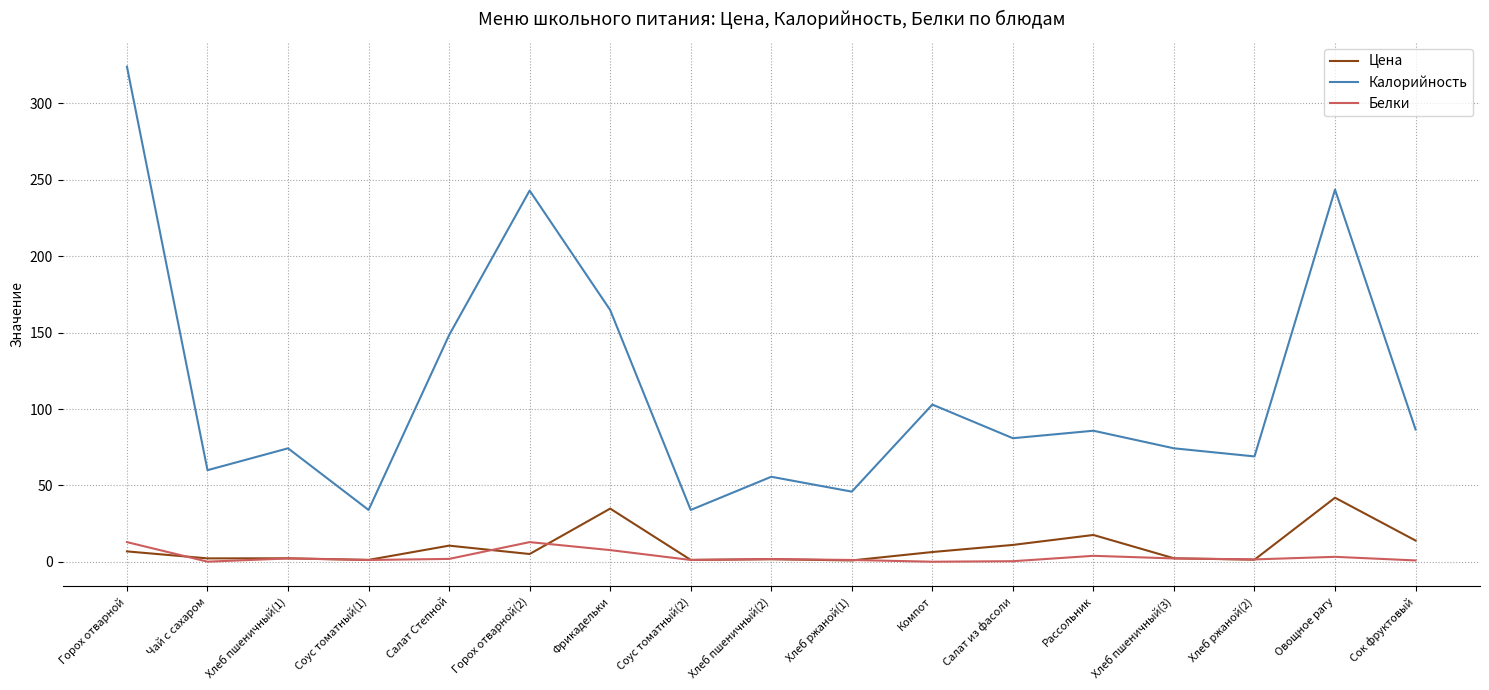

Rank the series by their maximum value, from lowest to highest.

Белки, Цена, Калорийность